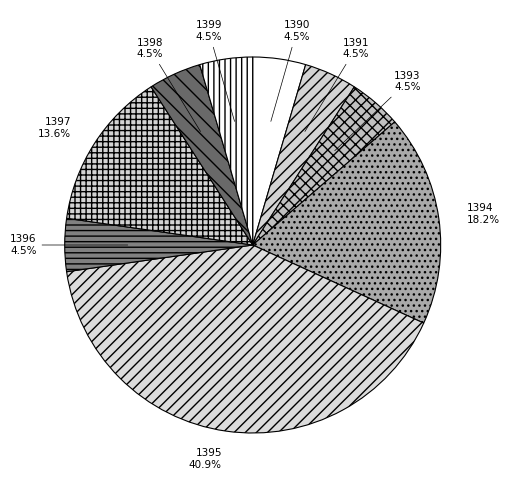

Is the sum of 1398 and 1394 greater than half?

No